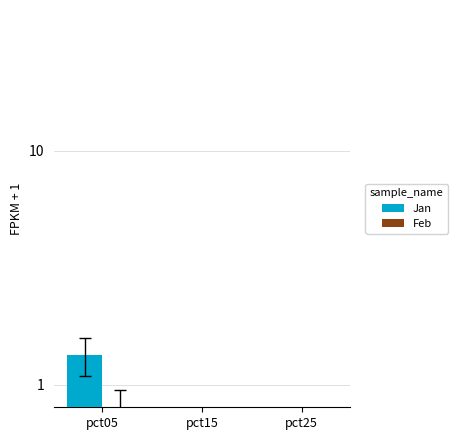

Which category has the highest value in the Feb series?

pct05